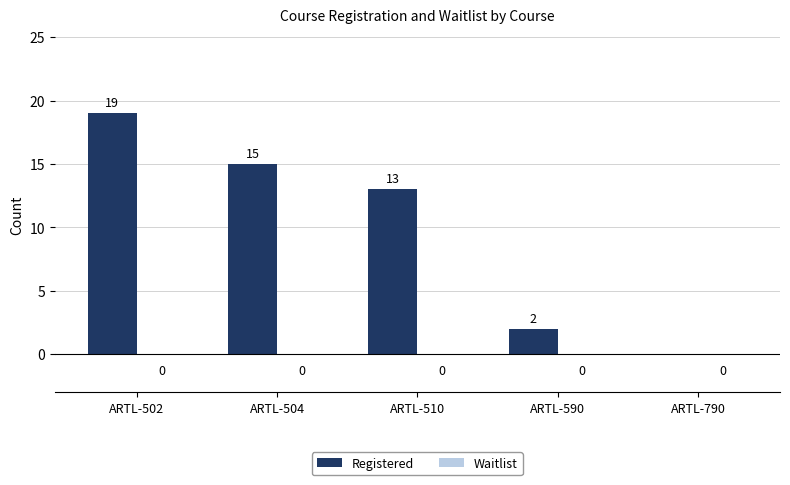

Is it true that the value at ARTL-502 is 26?

False